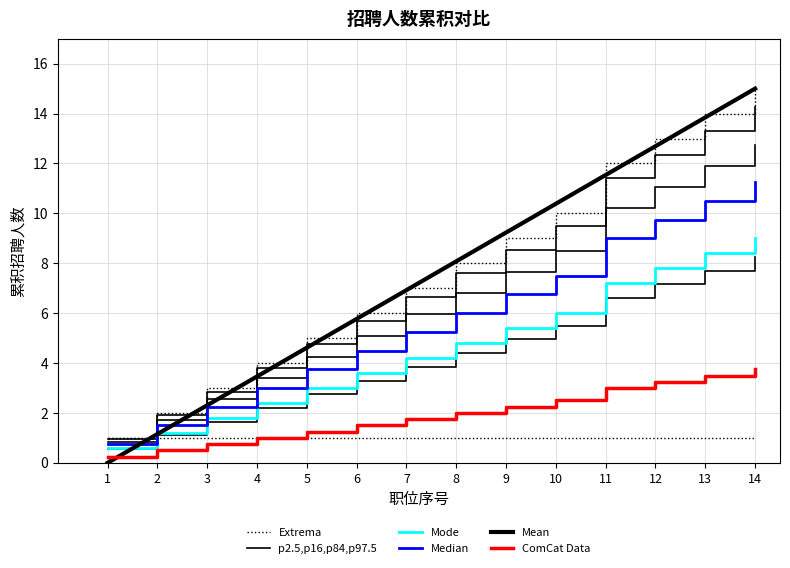

Rank the series by their maximum value, from lowest to highest.

ComCat Data, Mode, Median, p2.5,p16,p84,p97.5, Extrema, Mean